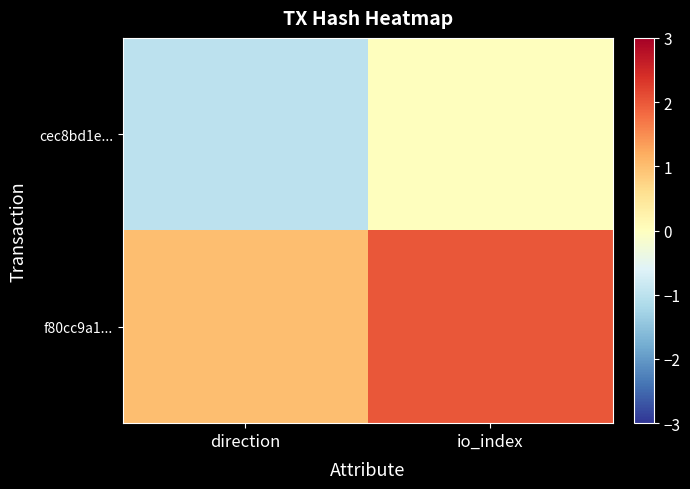

Which series changed the most between direction and io_index?

cec8bd1e...